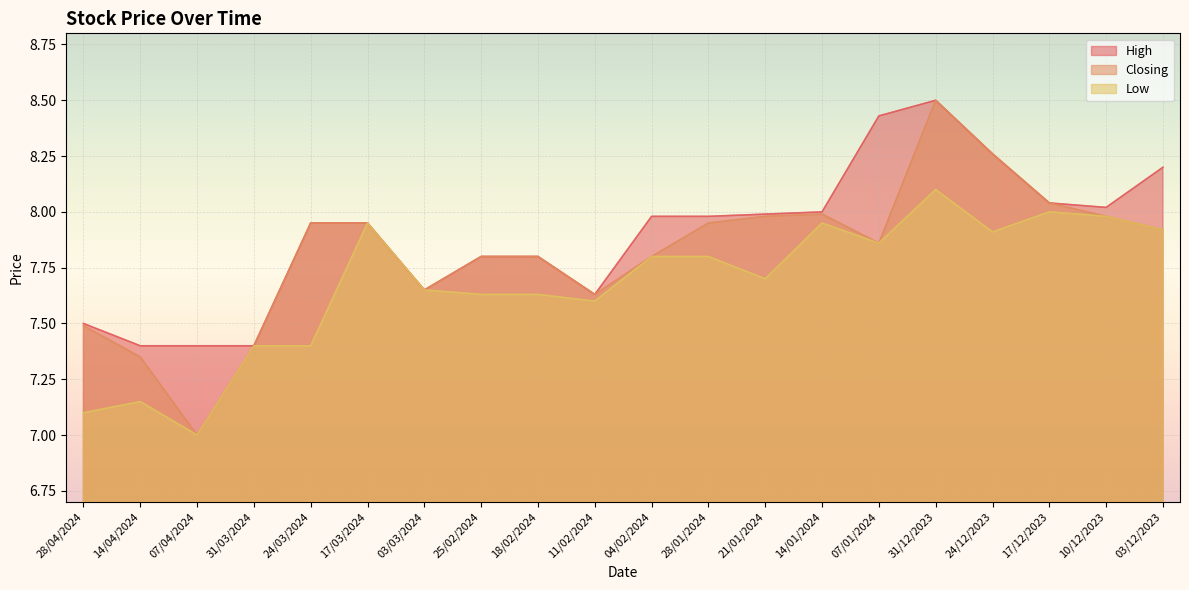

What is the value of the Low point at the 1st from the left?

7.1